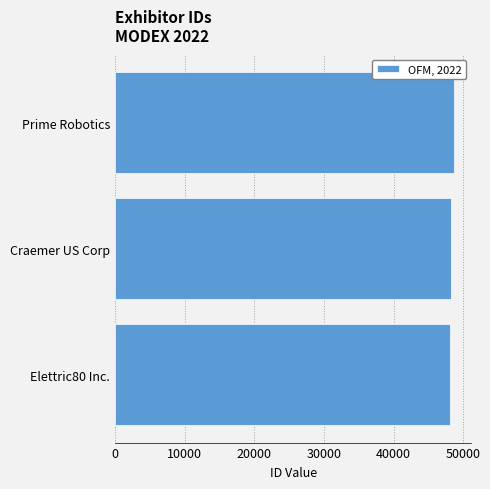

What is the average value?

48339